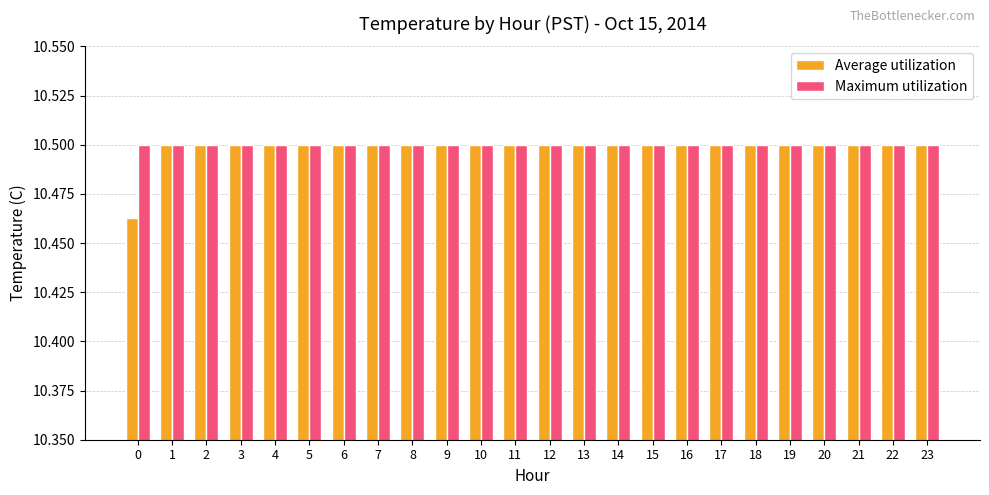

What is the sum of all Average utilization values?

252.0